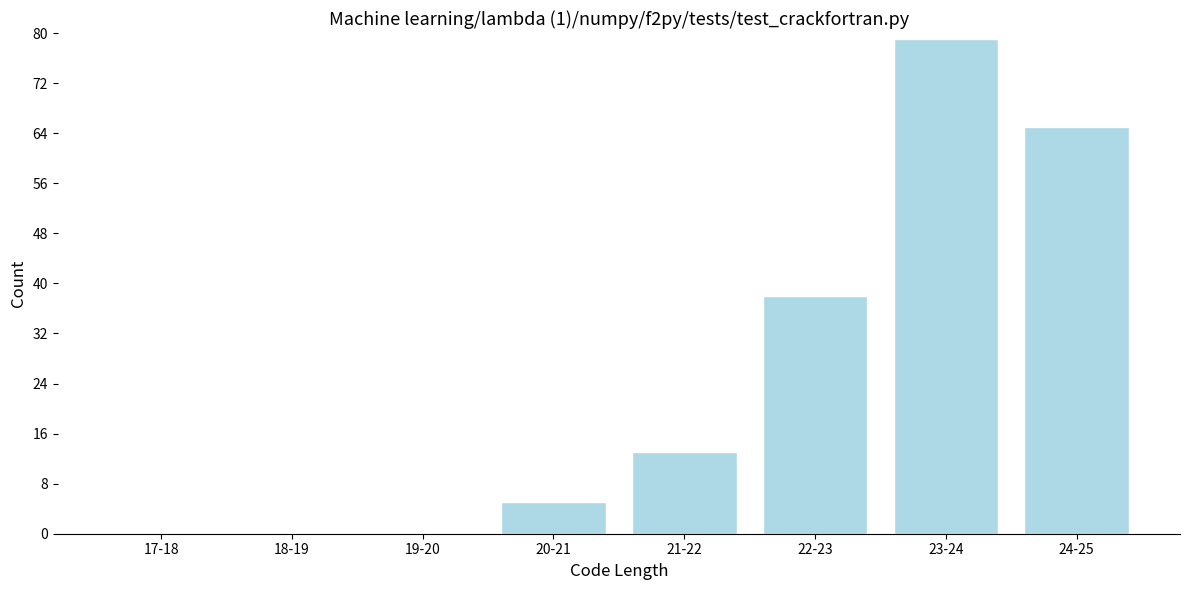

Reading left to right, what are all the values shown in this chart?

17-18=0	18-19=0	19-20=0	20-21=5	21-22=13	22-23=38	23-24=79	24-25=65